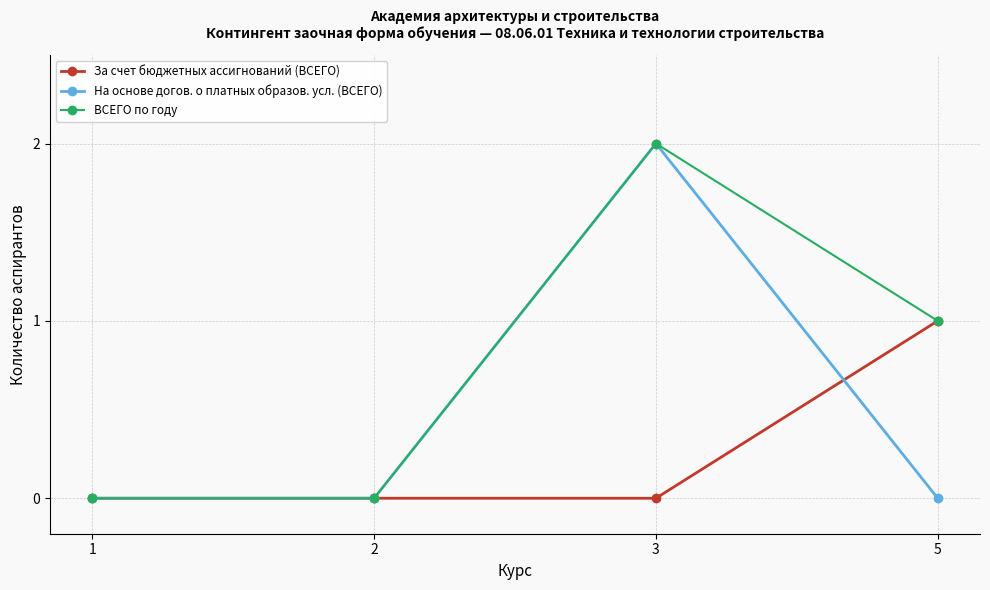

Which category has the highest value in the ВСЕГО по году series?

3